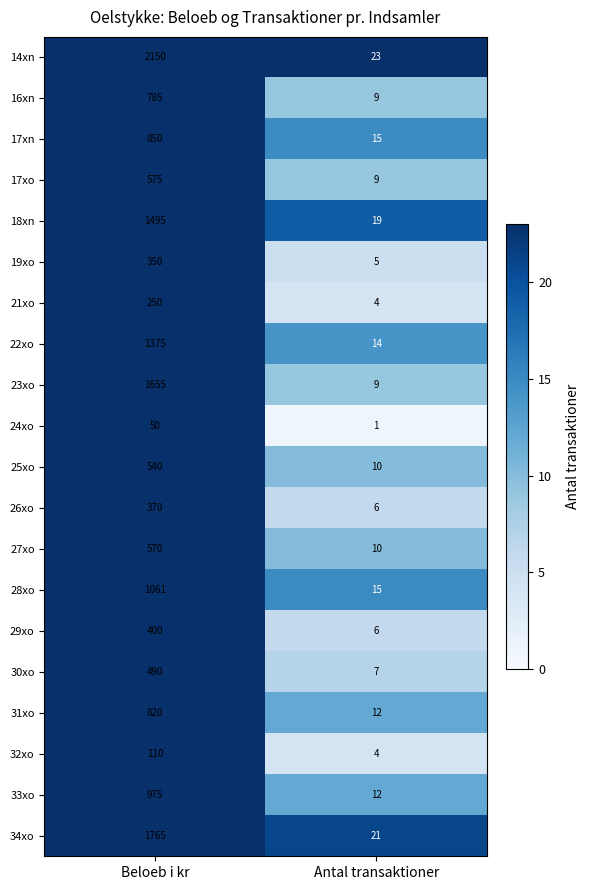

Is it true that 30xo equals 7 at Antal transaktioner?

True